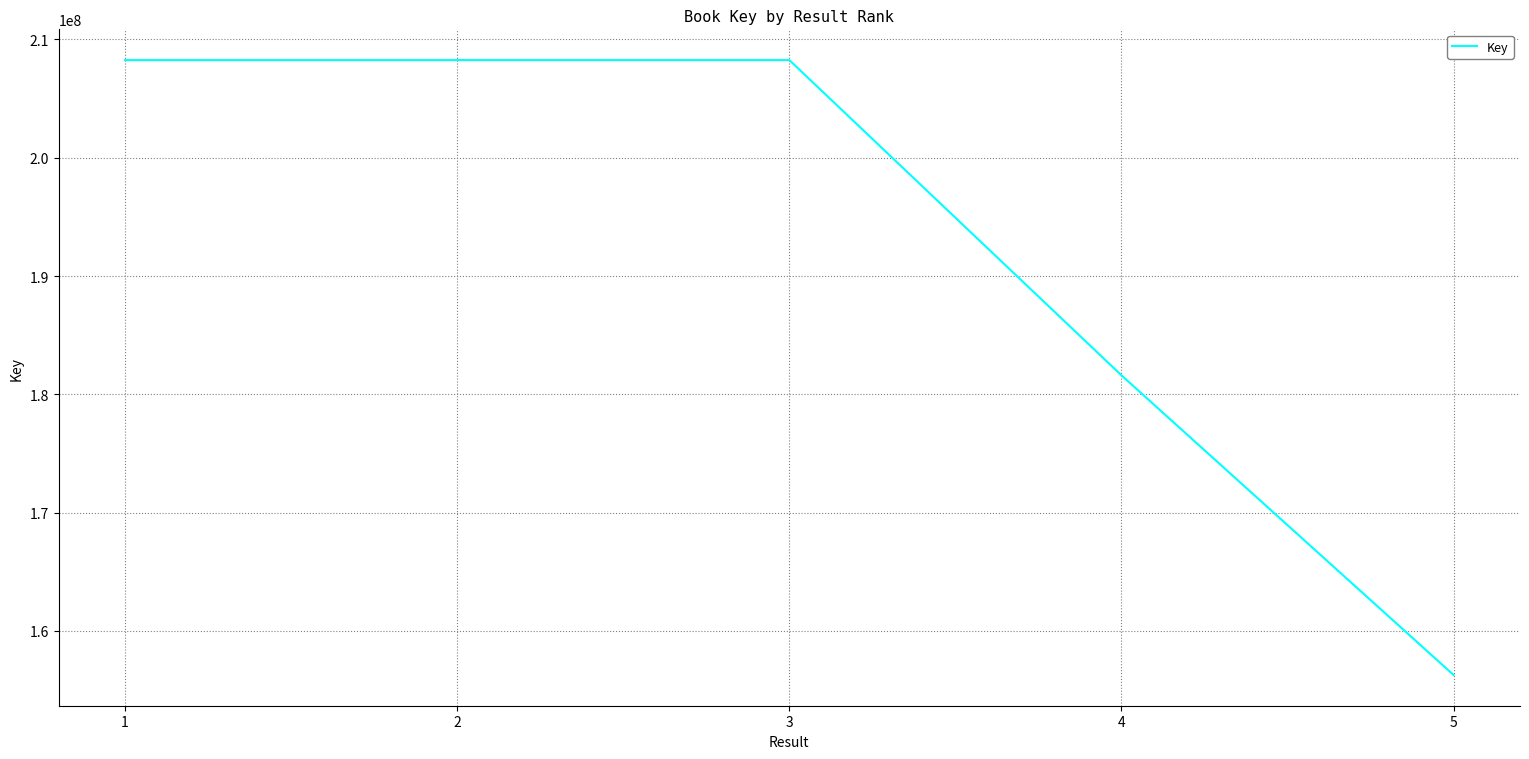

At which label is the value closest to 182262143?

4